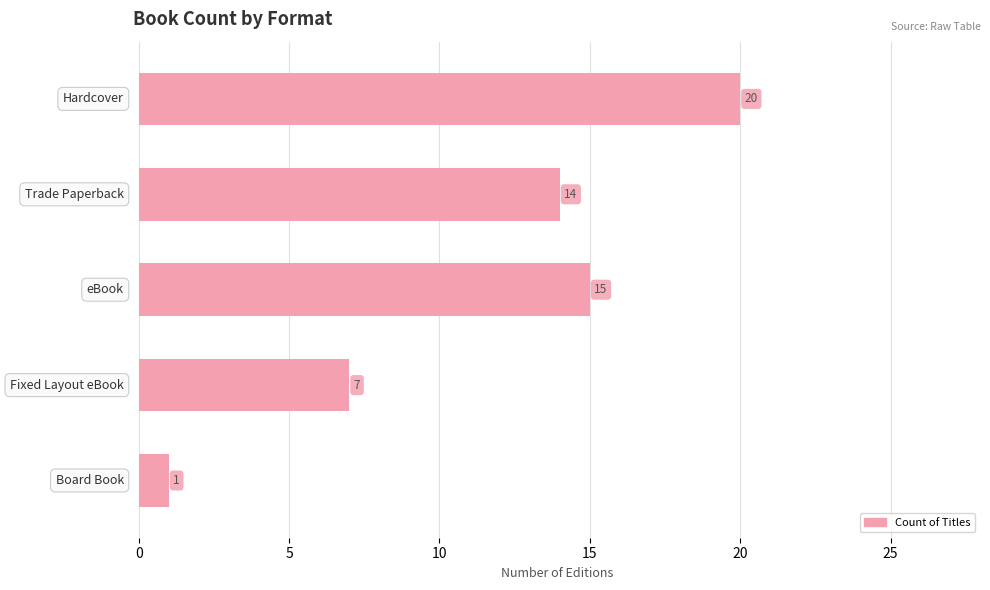

Does the chart contain stacked bars?

No